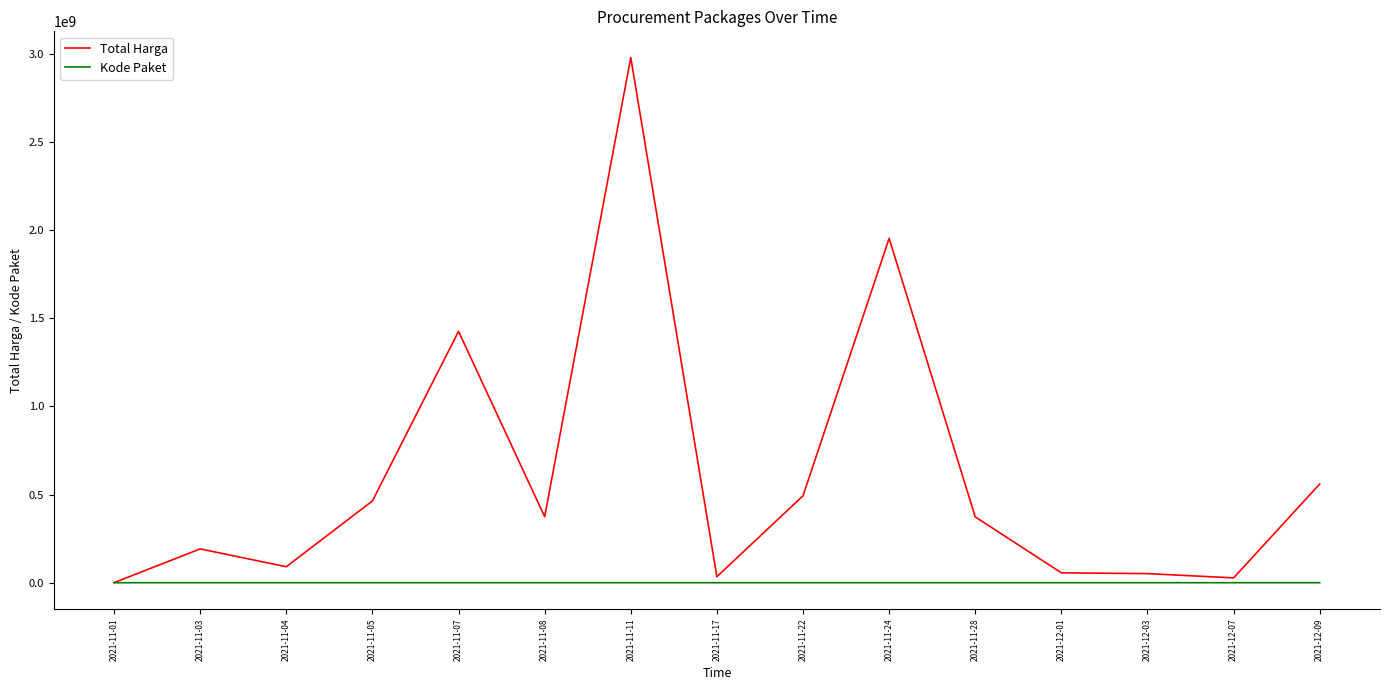

Does the chart display data point markers on the line(s)?

No